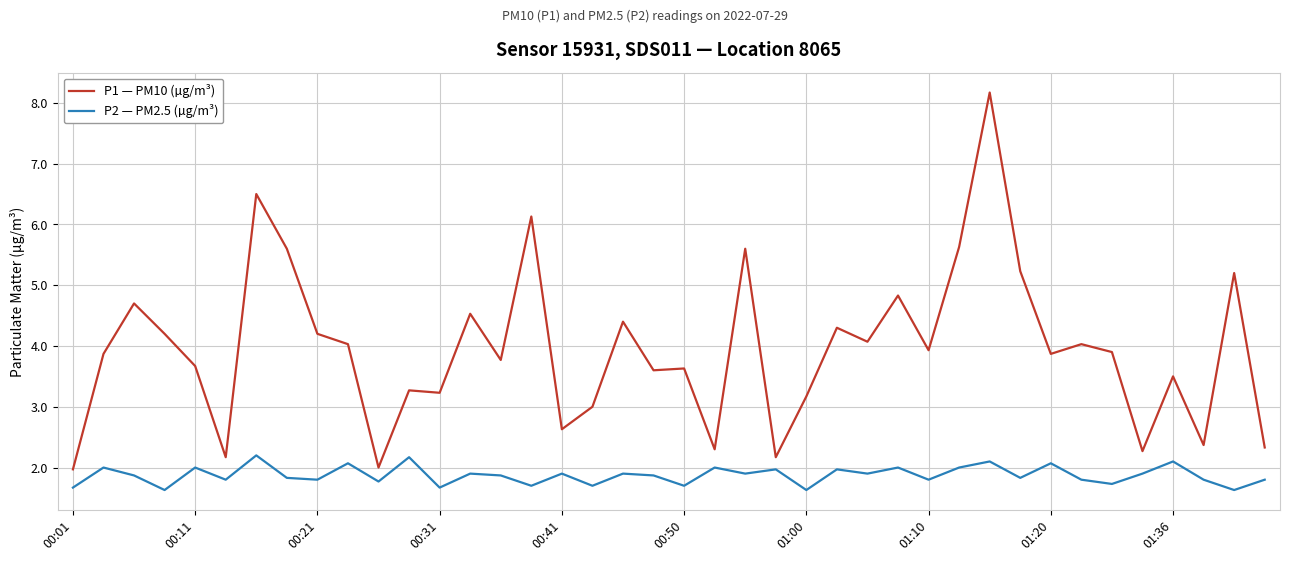

Reading right to left, extract all data points from this chart.

P1: 2.3	5.2	2.4	3.5	2.3	3.9	4.0	3.9	5.2	8.2	5.6	3.9	4.8	4.1	4.3	3.2	2.2	5.6	2.3	3.6	3.6	4.4	3.0	2.6	6.1	3.8	4.5	3.2	3.3	2.0	4.0	4.2	5.6	6.5	2.2	3.7	4.2	4.7	3.9	2.0
P2: 1.8	1.6	1.8	2.1	1.9	1.7	1.8	2.1	1.8	2.1	2.0	1.8	2.0	1.9	2.0	1.6	2.0	1.9	2.0	1.7	1.9	1.9	1.7	1.9	1.7	1.9	1.9	1.7	2.2	1.8	2.1	1.8	1.8	2.2	1.8	2.0	1.6	1.9	2.0	1.7